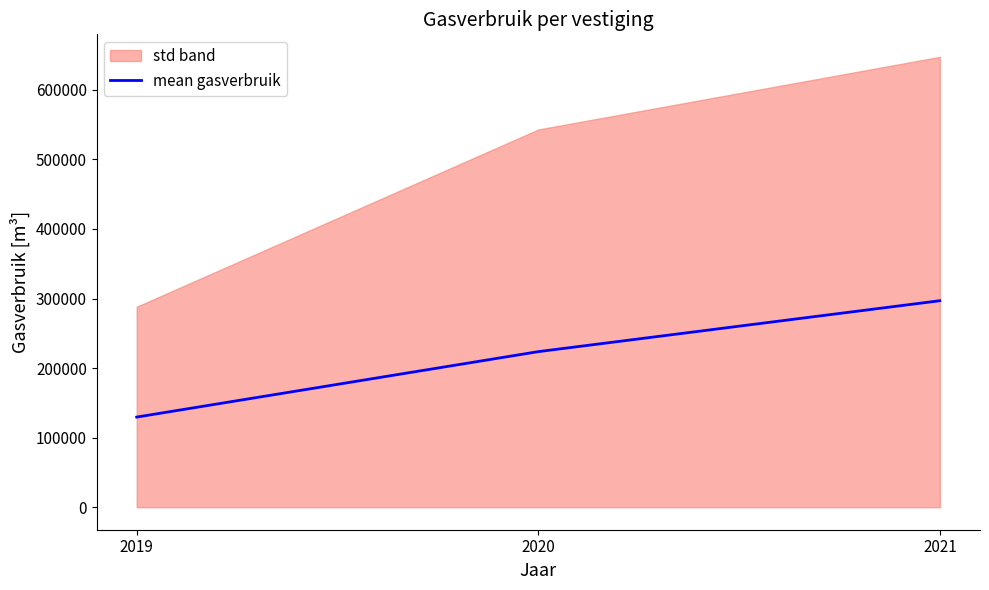

What is the greatest value displayed?

296835.9